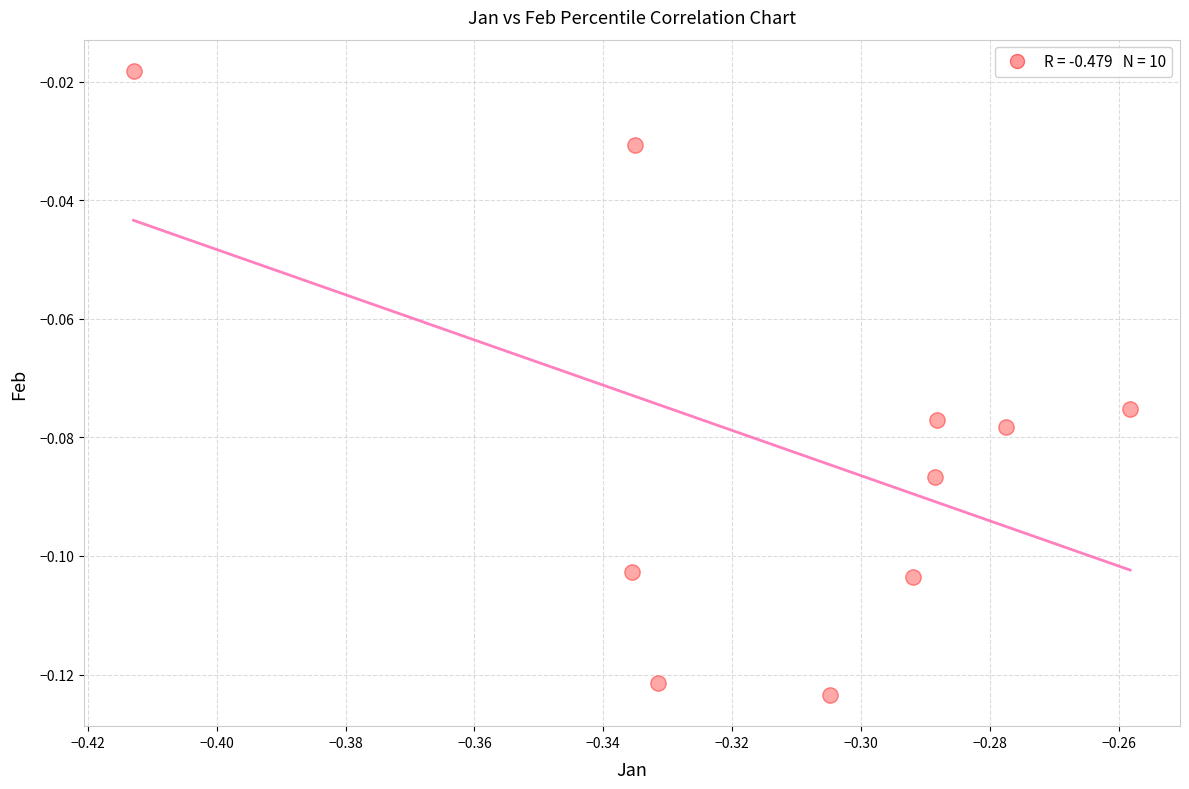

What is the average X value?

-0.3